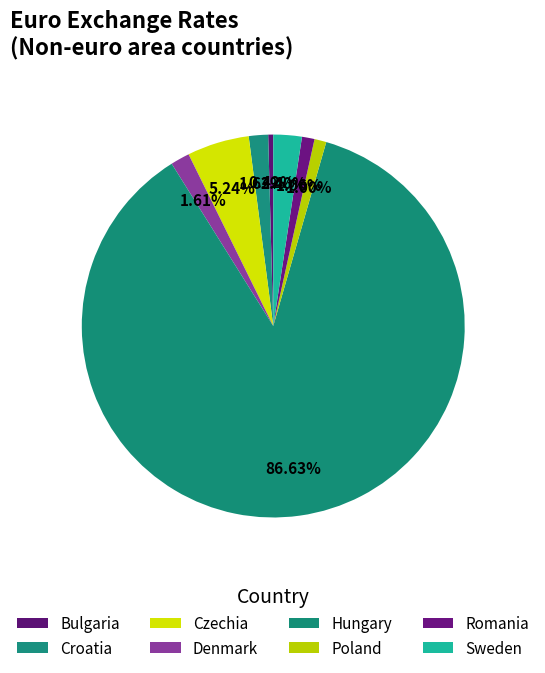

Approximately how many times larger is the value at Hungary compared to Sweden?

36.1